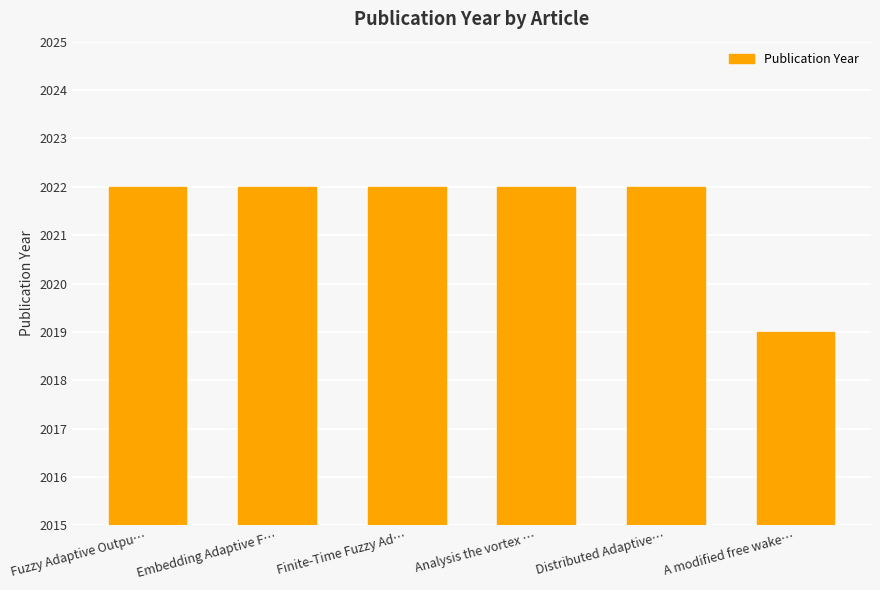

What is the smallest value displayed?

2019